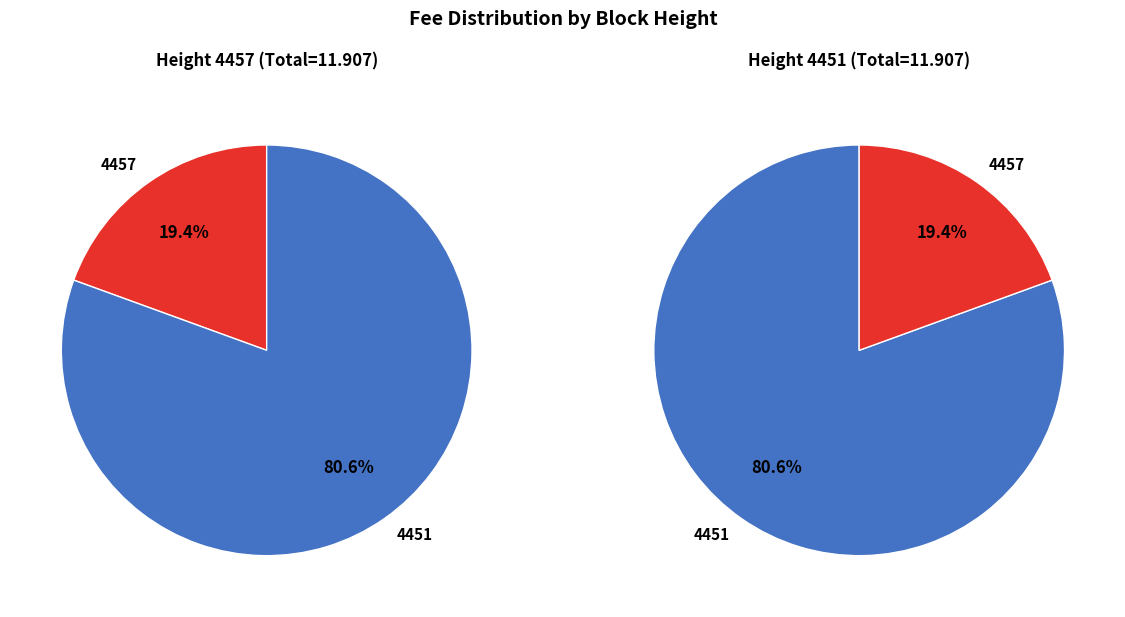

Which slice is the largest?

4451